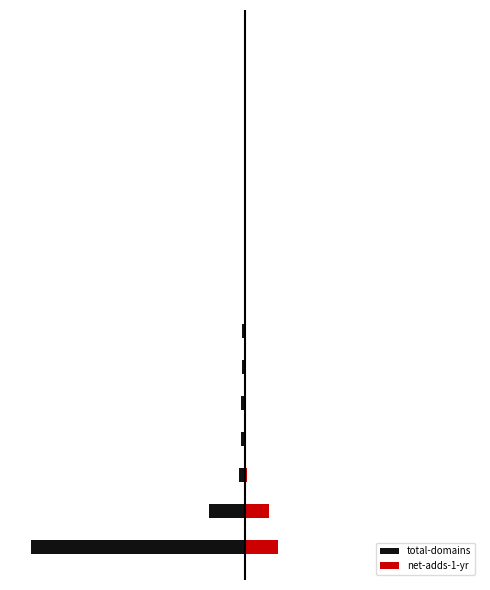

List the series in order of their peak value, lowest first.

total-domains, net-adds-1-yr